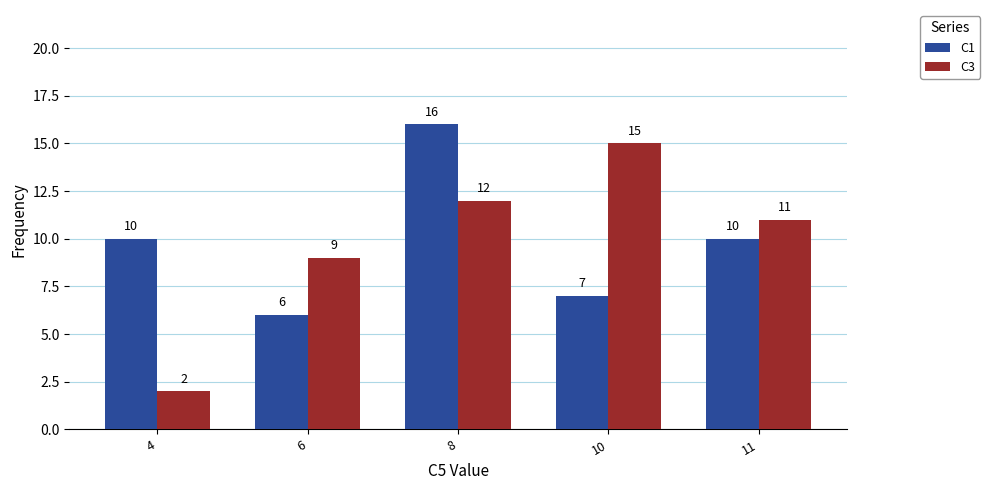

Is it true that C1 equals 26 at 8?

False